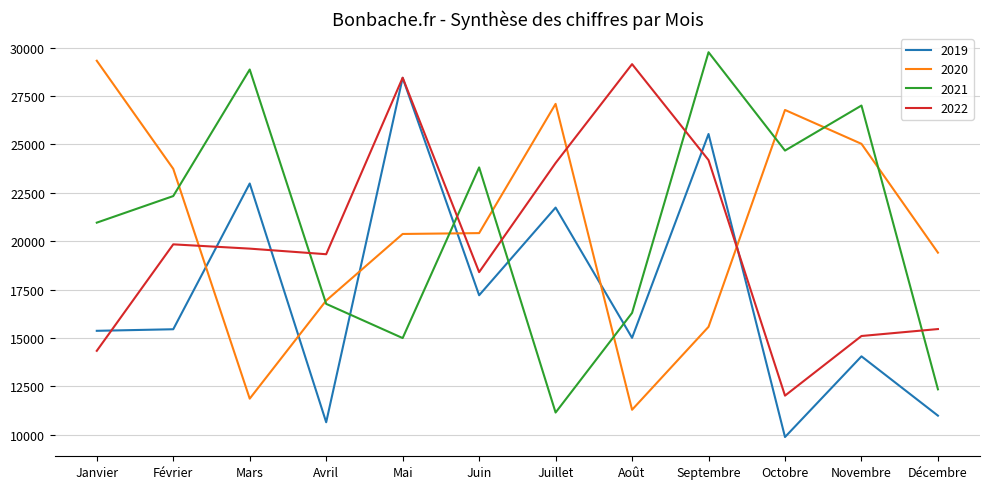

What are all the series names shown in the legend?

2019, 2020, 2021, 2022